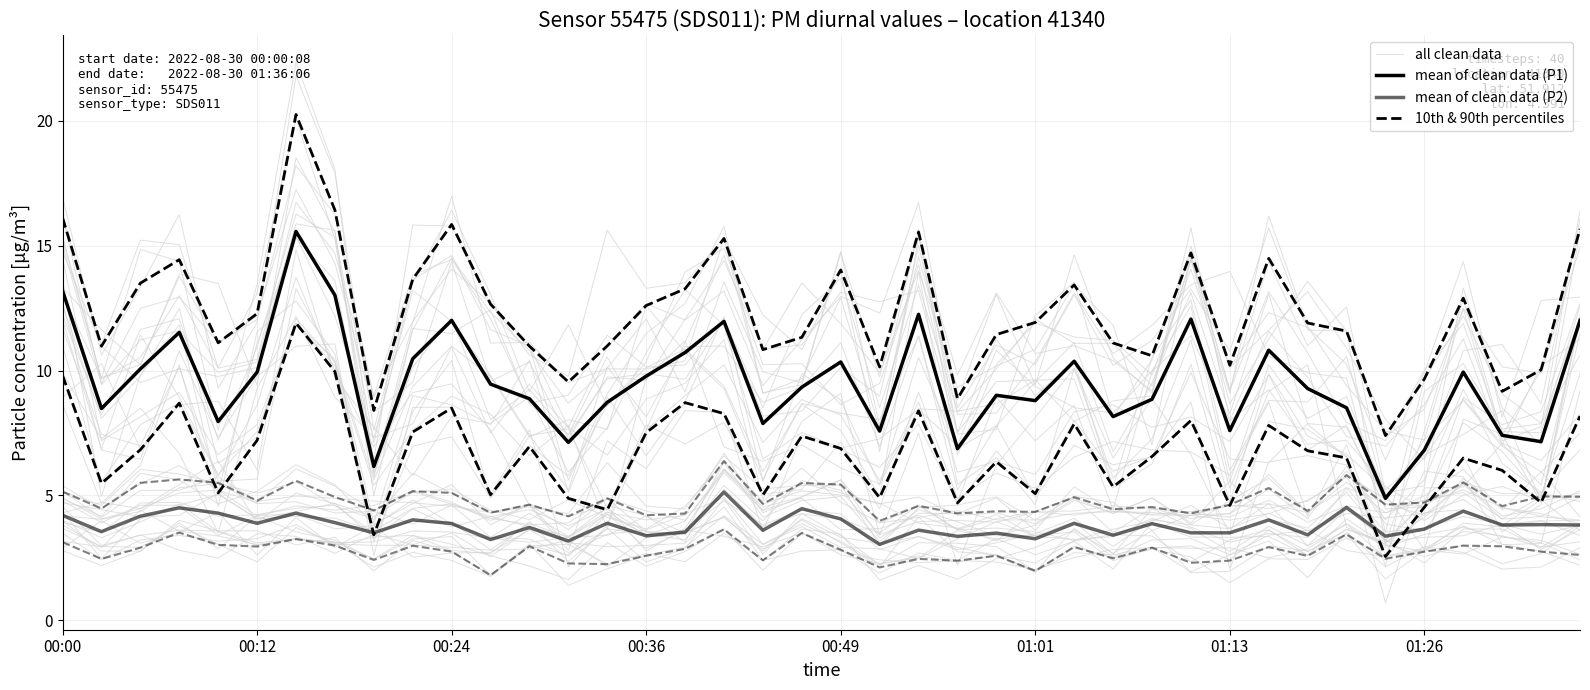

Which series has the largest range (max minus min)?

all clean data